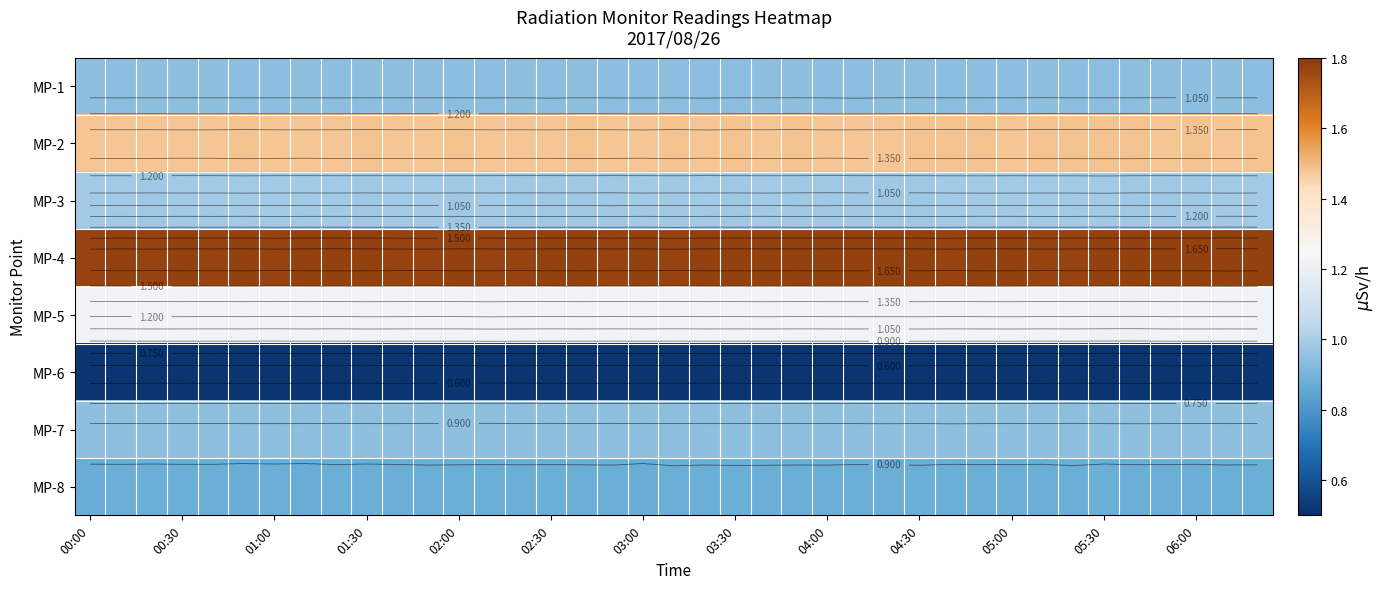

What is the greatest value displayed?

1.8